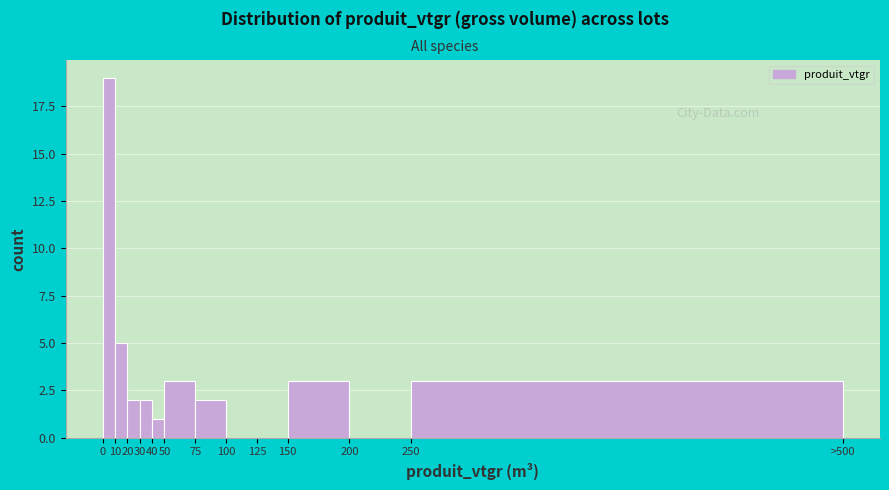

Reading left to right, transcribe all the data shown in this chart.

0=19	10=5	20=2	30=2	40=1	50=3	75=2	100=0	125=0	150=3	200=0	250=3